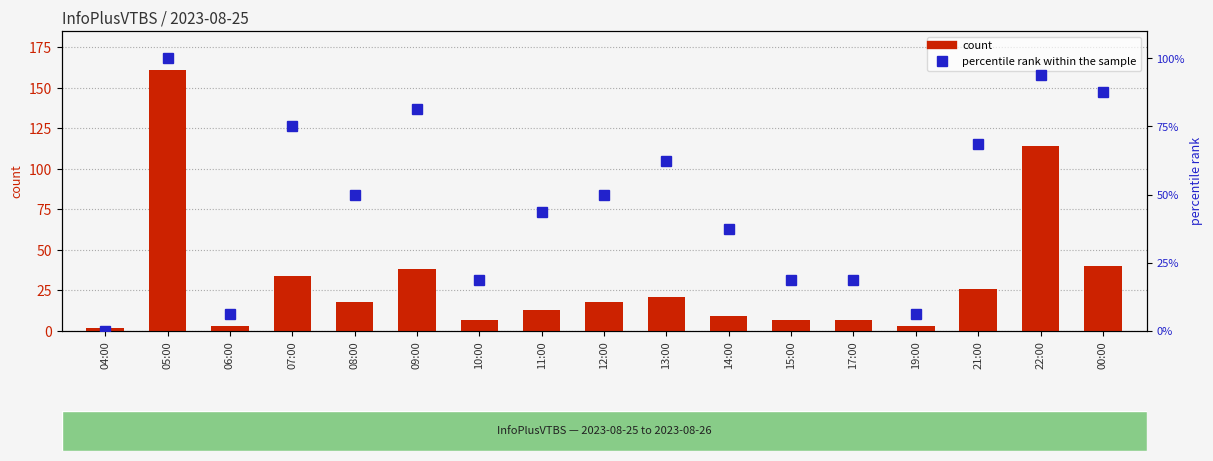

Reading left to right, transcribe all the data shown in this chart.

count: 04:00=2.0	05:00=161.0	06:00=3.0	07:00=34.0	08:00=18.0	09:00=38.0	10:00=7.0	11:00=13.0	12:00=18.0	13:00=21.0	14:00=9.0	15:00=7.0	17:00=7.0	19:00=3.0	21:00=26.0	22:00=114.0	00:00=40.0
percentile rank within the sample: 04:00=0.0	05:00=100.0	06:00=6.2	07:00=75.0	08:00=50.0	09:00=81.2	10:00=18.8	11:00=43.8	12:00=50.0	13:00=62.5	14:00=37.5	15:00=18.8	17:00=18.8	19:00=6.2	21:00=68.8	22:00=93.8	00:00=87.5